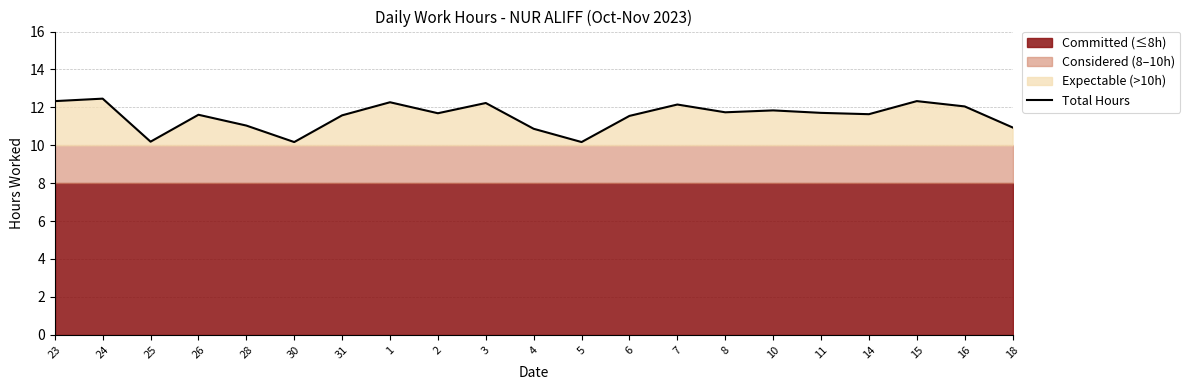

List the labels in order of value, smallest first.

30, 5, 25, 4, 18, 28, 6, 31, 26, 14, 2, 11, 8, 10, 16, 7, 3, 1, 23, 15, 24